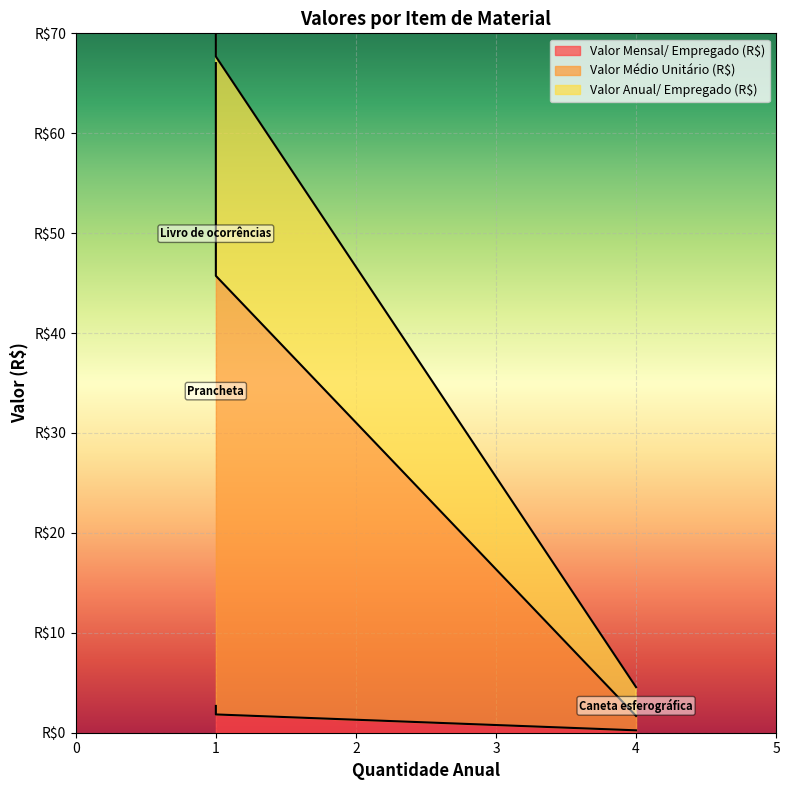

At which category is the sum across all series the highest?

Livro de ocorrências